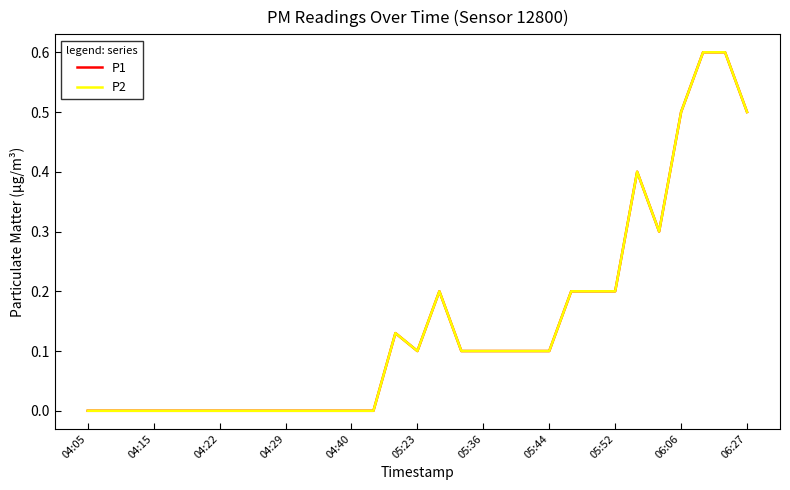

At how many categories does at least one series exceed 0?

17